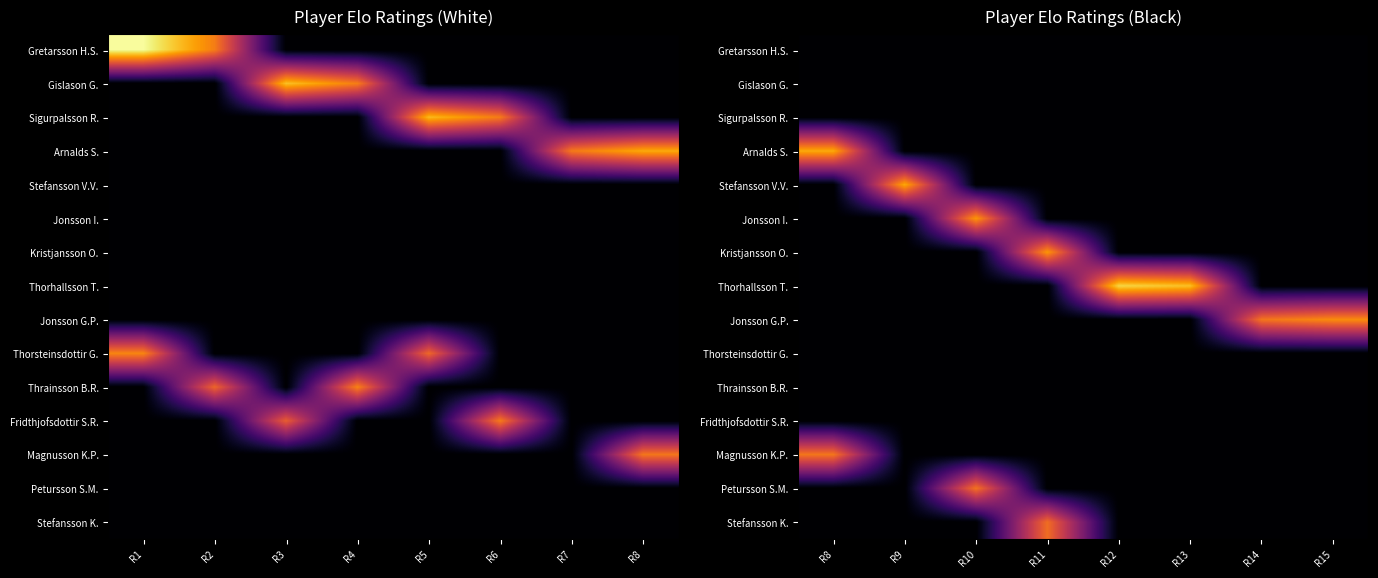

Between R4 and R7, which is larger?

R4